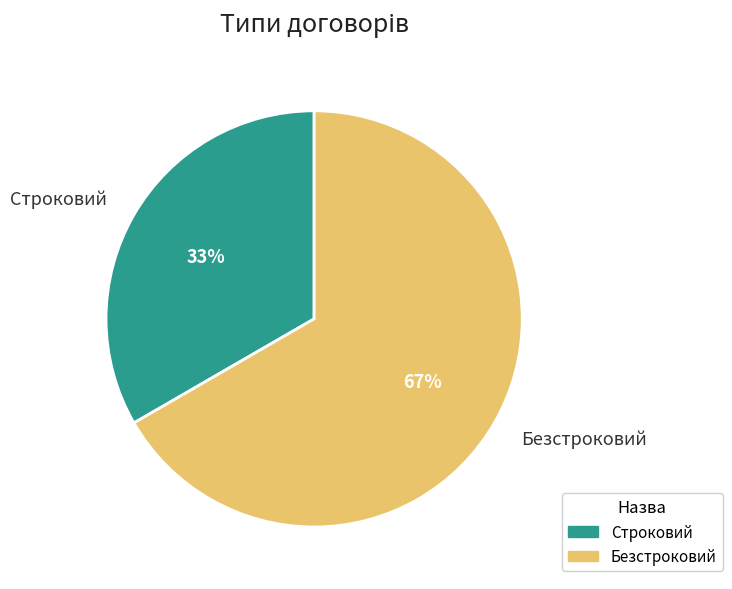

What is the smallest slice in the pie chart?

Строковий